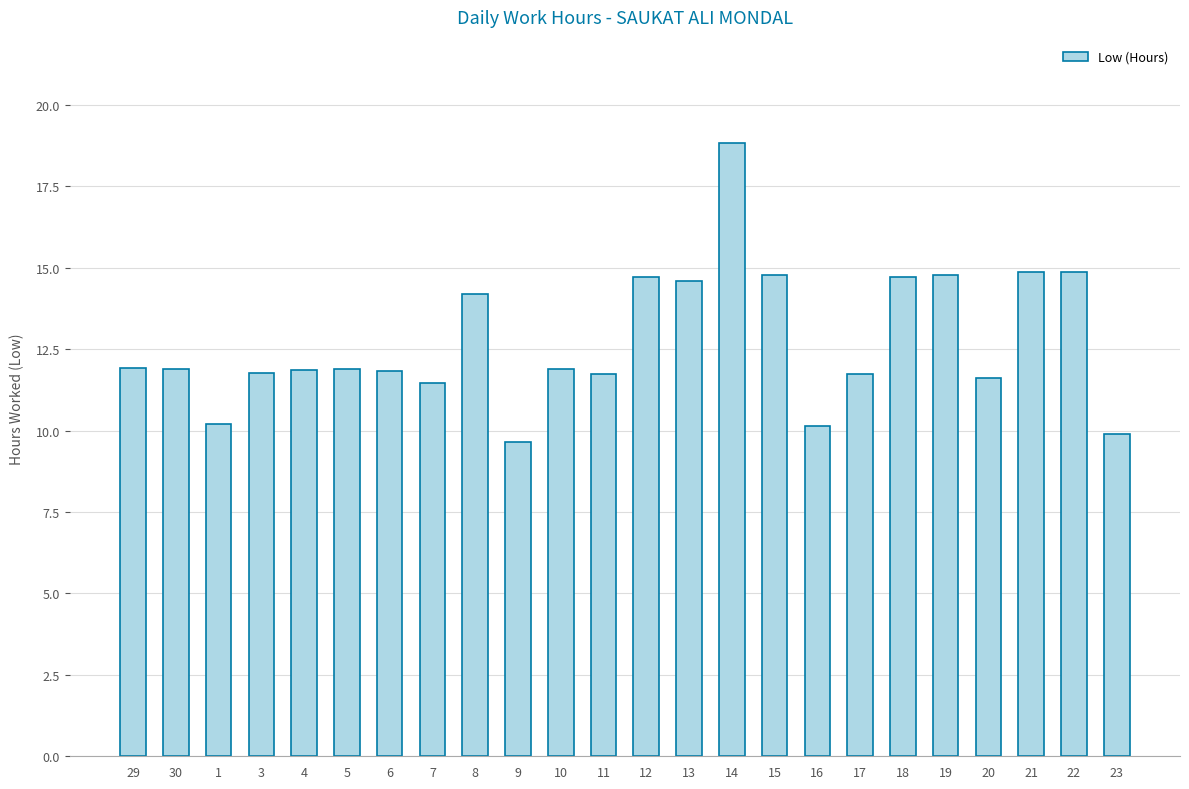

What is the change in value from 14 to 17?

-7.1